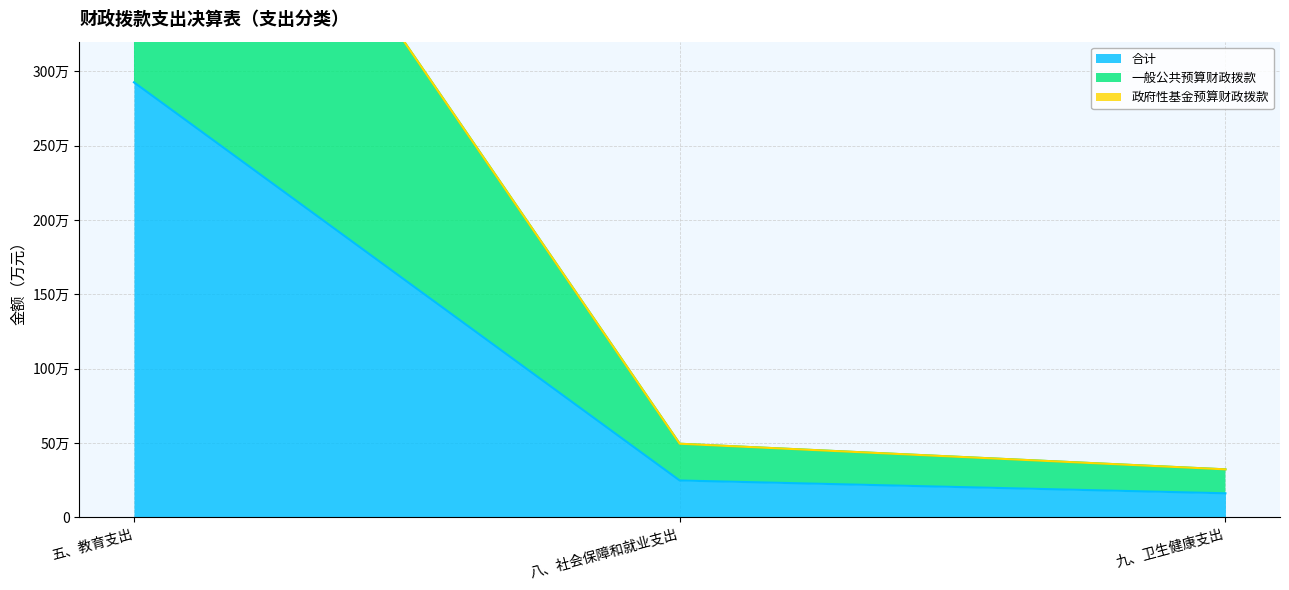

What is the sum of the 合计 values at 九、卫生健康支出 and 八、社会保障和就业支出?

408492.7